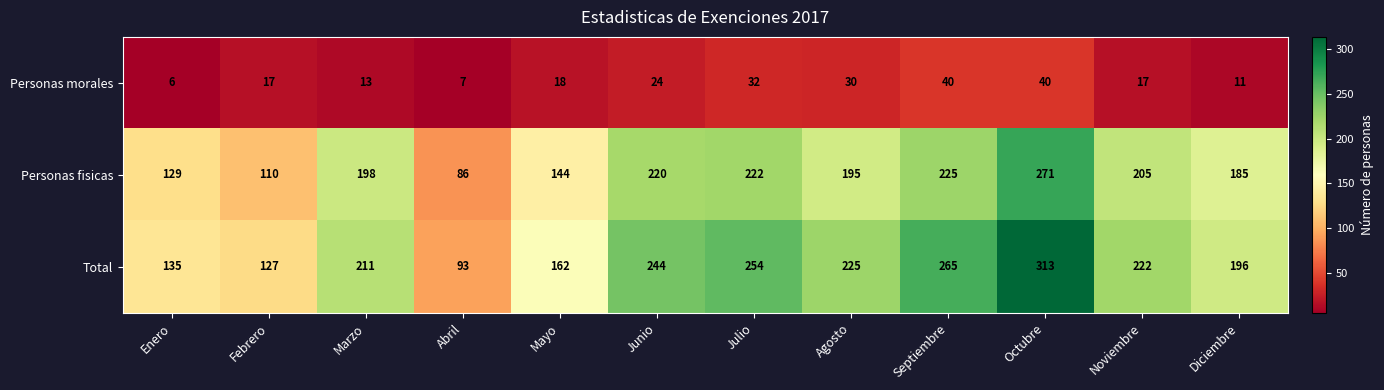

How many series are shown in this chart?

3